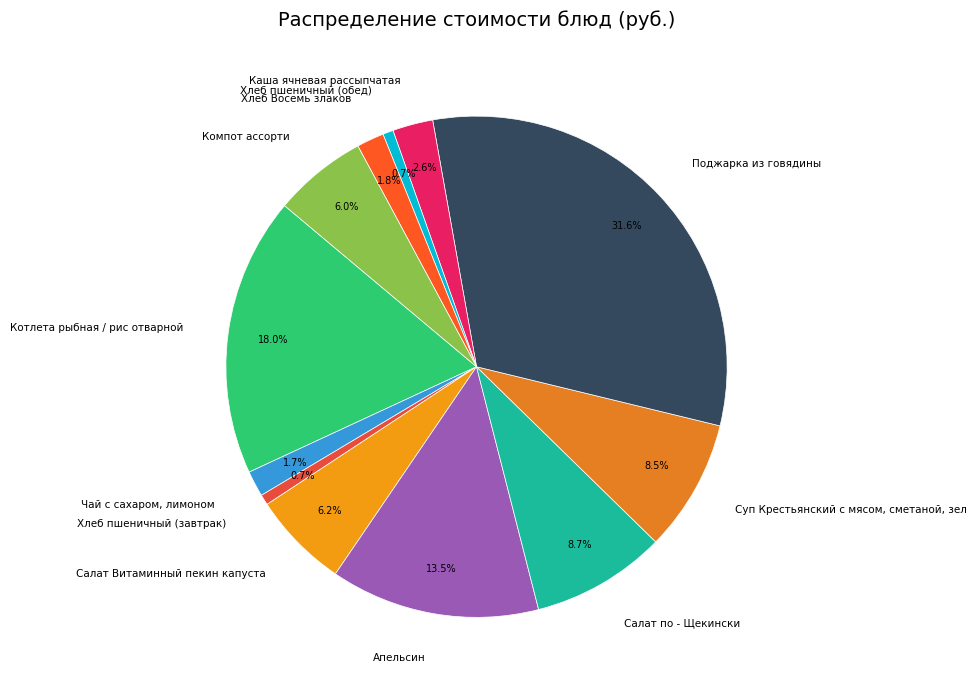

True or false: Салат по - Щекински accounts for 1% of the total.

False